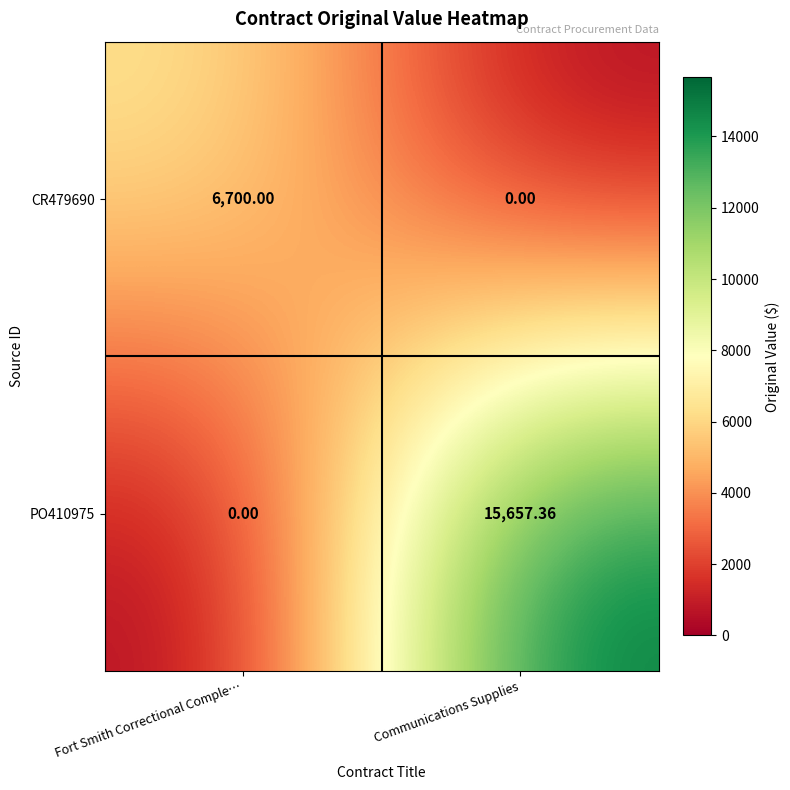

At which category is the sum across all series the highest?

Communications Supplies